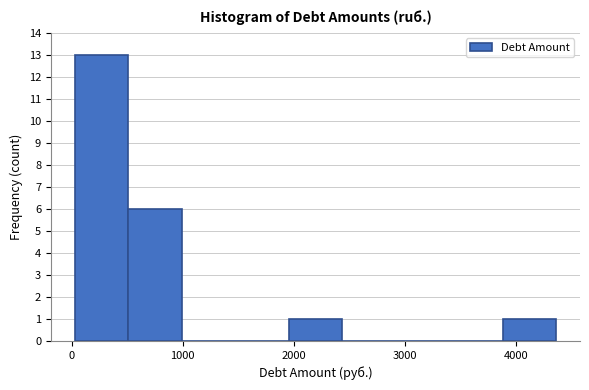

Reading left to right, transcribe this chart: for each bar, give the range it covers on the x-axis and its height. Neither the bar edges nor the heights are printed on the chart, so give them approximately, as read against the axes.

0 to 500: 13
500 to 1000: 6
1000 to 1500: 0
1500 to 2000: 0
2000 to 2400: 1
2400 to 2900: 0
2900 to 3400: 0
3400 to 3900: 0
3900 to 4400: 1